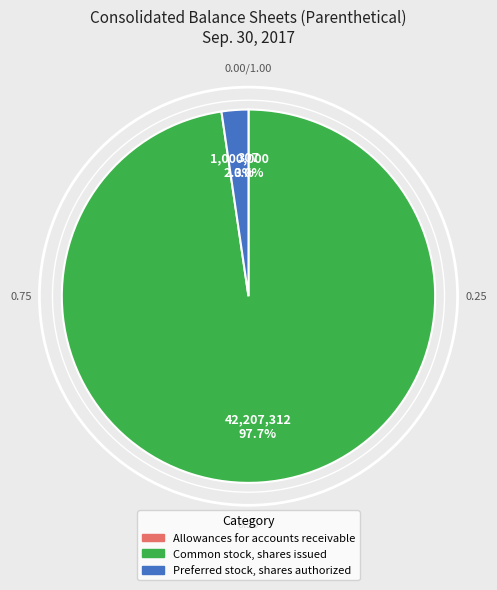

What is the largest slice in the pie chart?

Common stock, shares issued